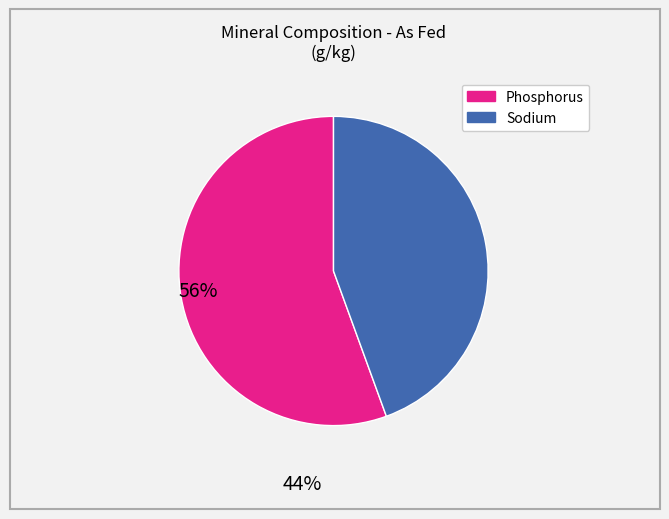

Which slice is the smallest?

Sodium